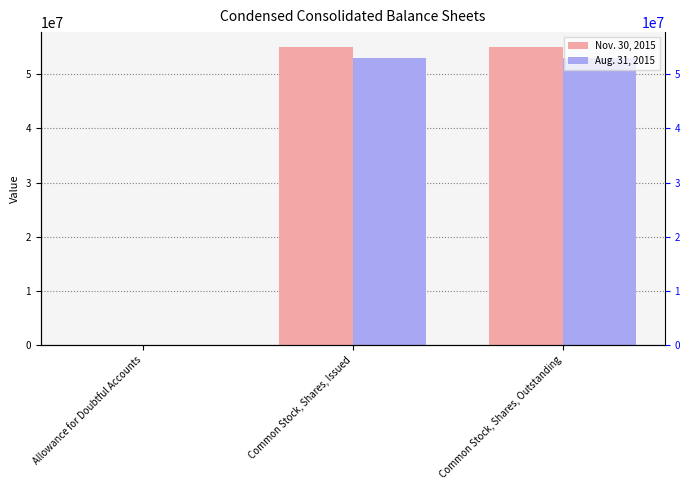

Which category has the highest value in the Aug. 31, 2015 series?

Common Stock, Shares, Issued